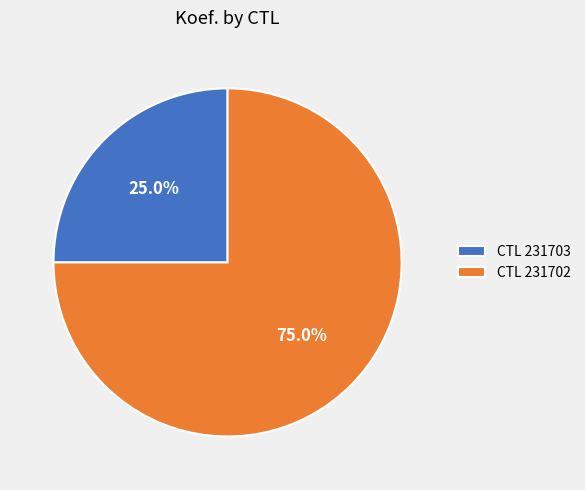

To the nearest percent, what is the difference between the largest and smallest slice percentages?

50%